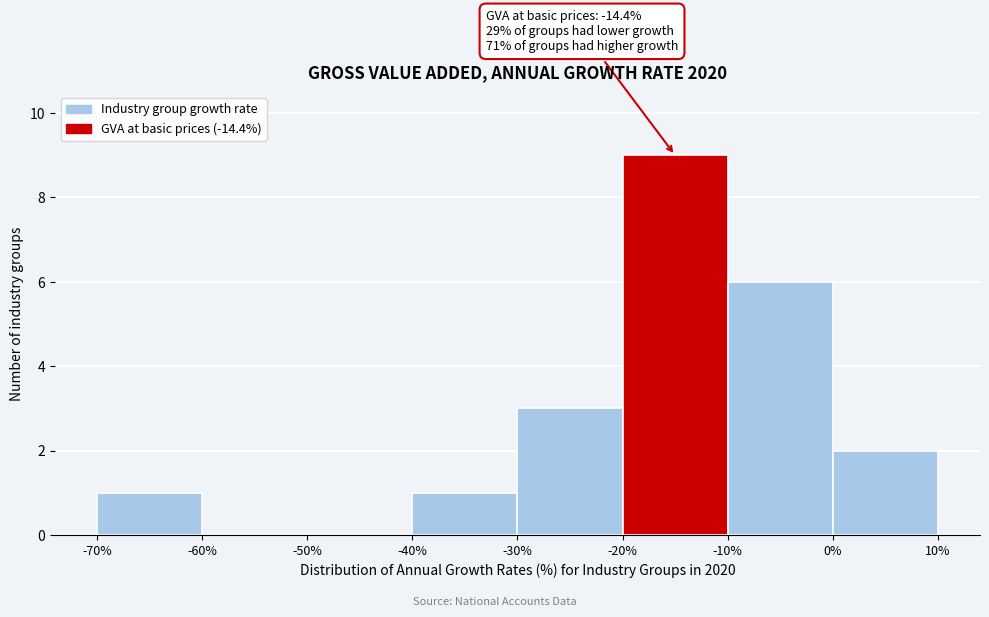

Over which range of the x-axis is the bar tallest?

-20% to -10%